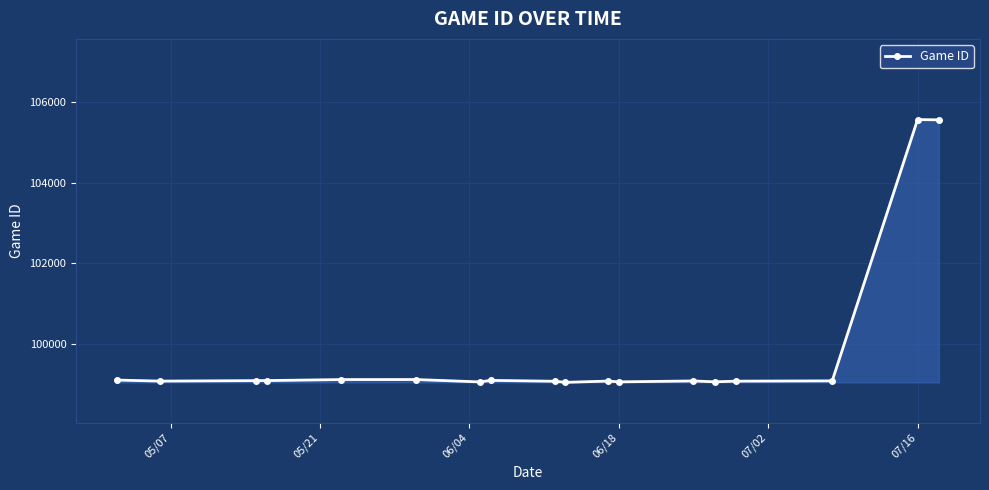

True or false: the data has more than 0 interior local peaks.

True